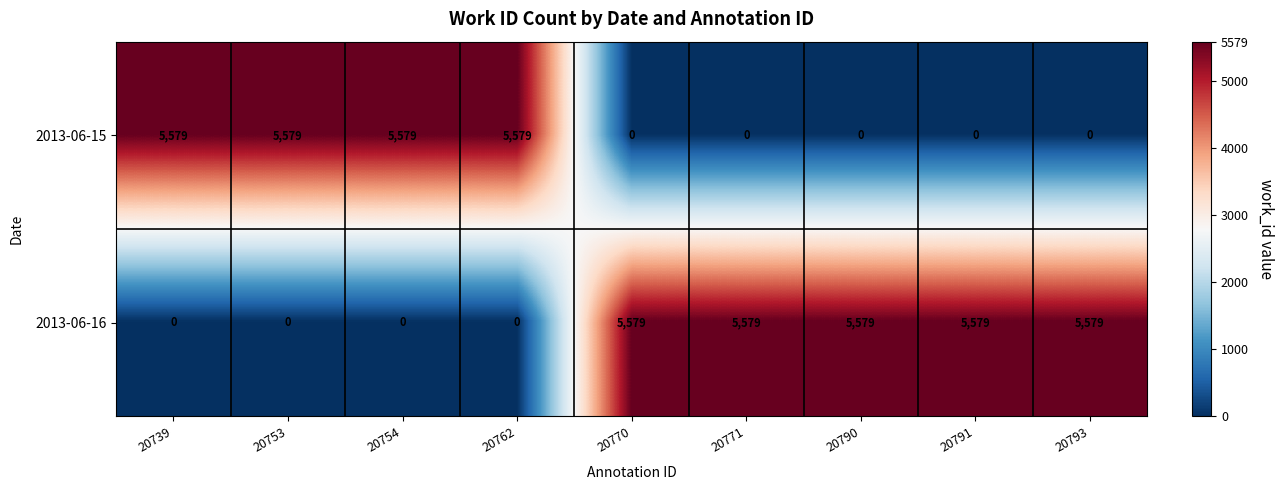

Reading left to right, transcribe all the data shown in this chart.

2013-06-15: 20739=5579	20753=5579	20754=5579	20762=5579	20770=0	20771=0	20790=0	20791=0	20793=0
2013-06-16: 20739=0	20753=0	20754=0	20762=0	20770=5579	20771=5579	20790=5579	20791=5579	20793=5579